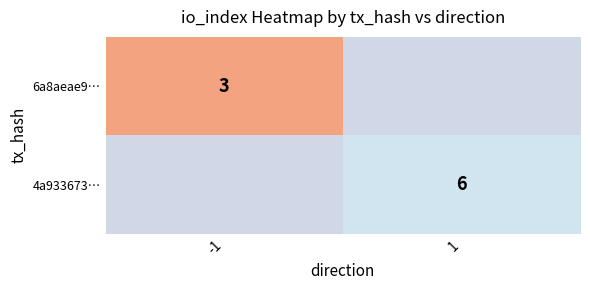

Is it true that 6a8aeae9… equals 4 at -1?

False